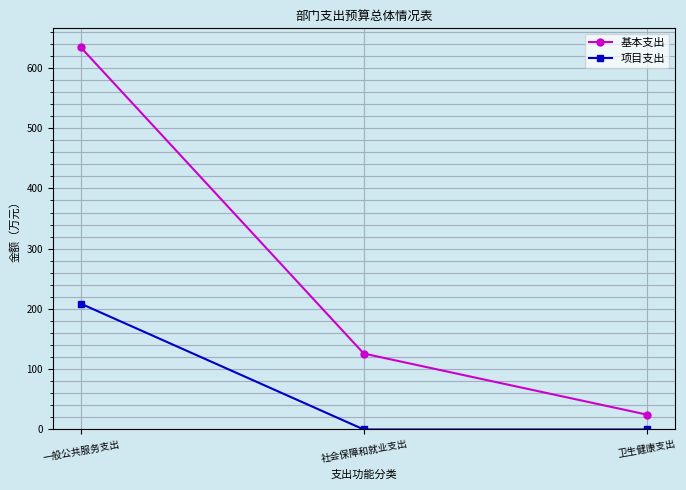

How many series are shown in this chart?

2